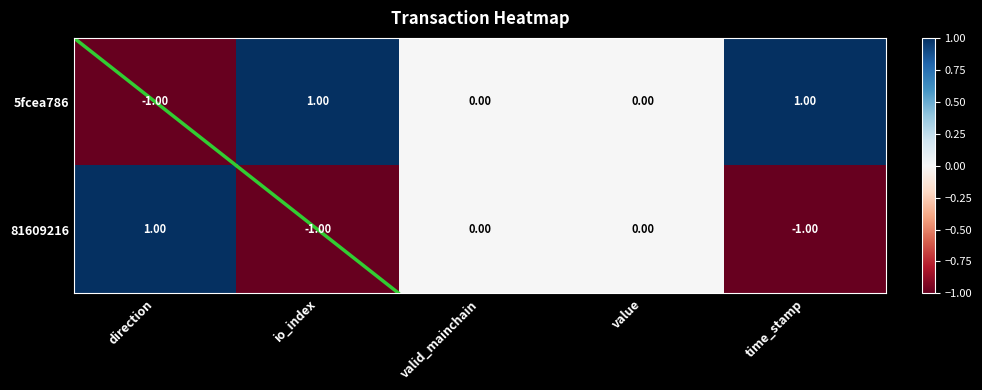

Count the number of categories in the chart.

5